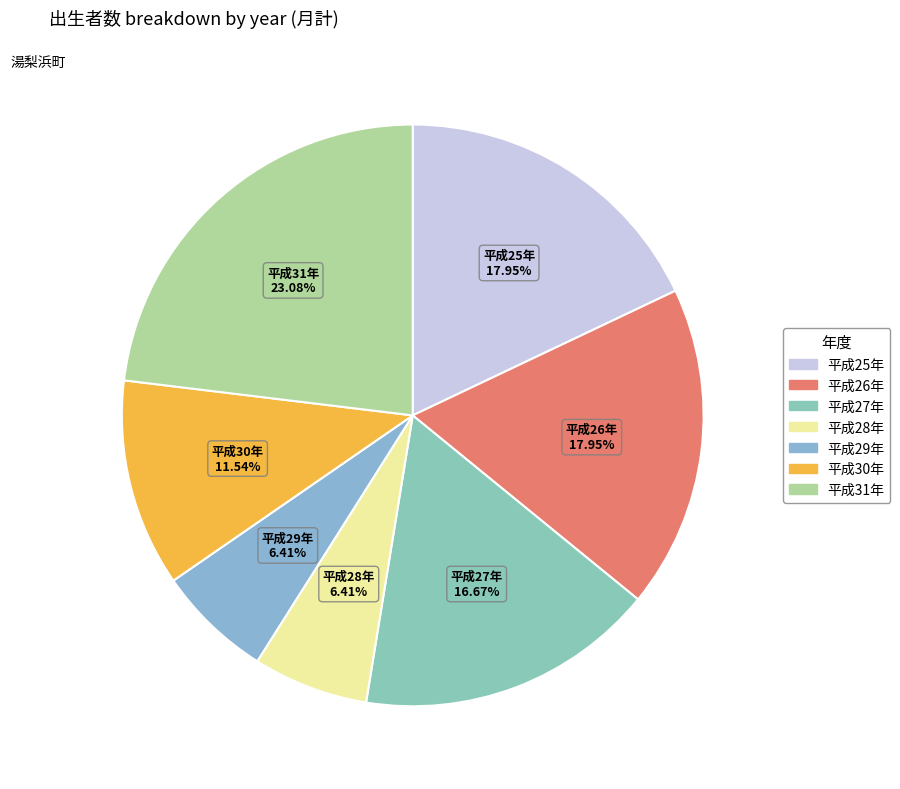

To the nearest percent, what portion does 平成25年 represent?

18%